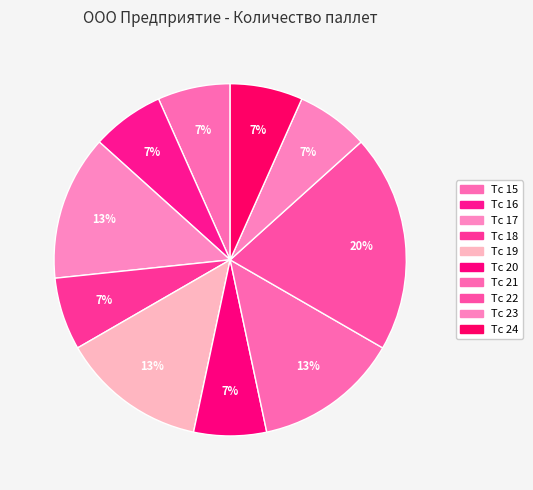

How many segments does this pie chart have?

10